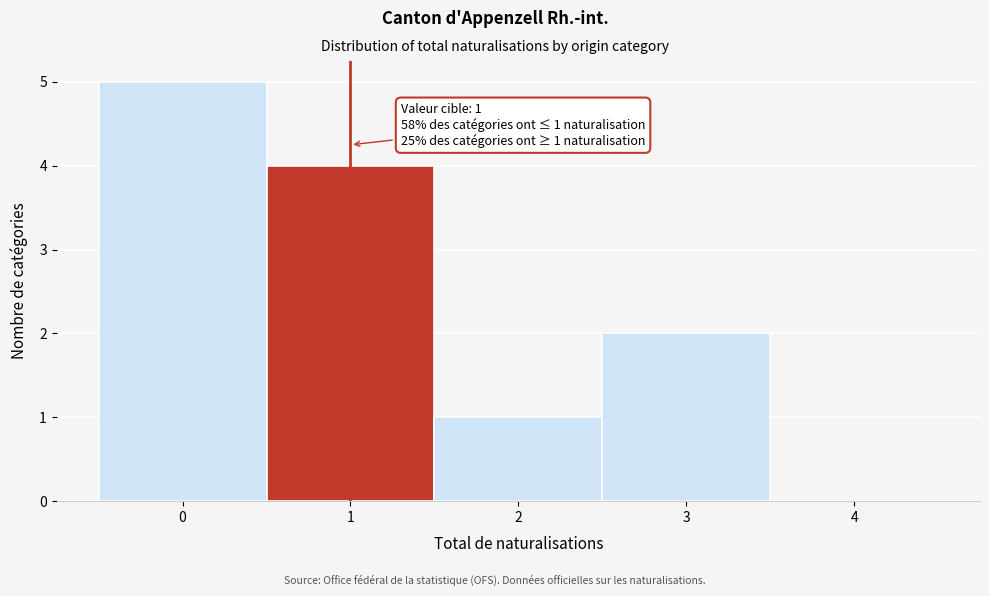

Over which range of the x-axis is the bar tallest?

-0.5 to 0.5